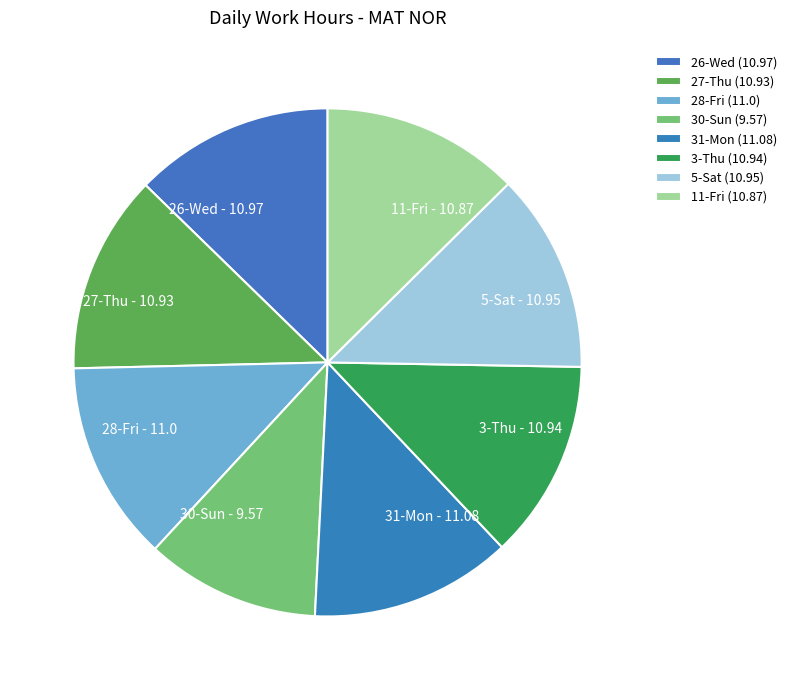

To the nearest percent, what percentage of the pie is 28-Fri?

13%